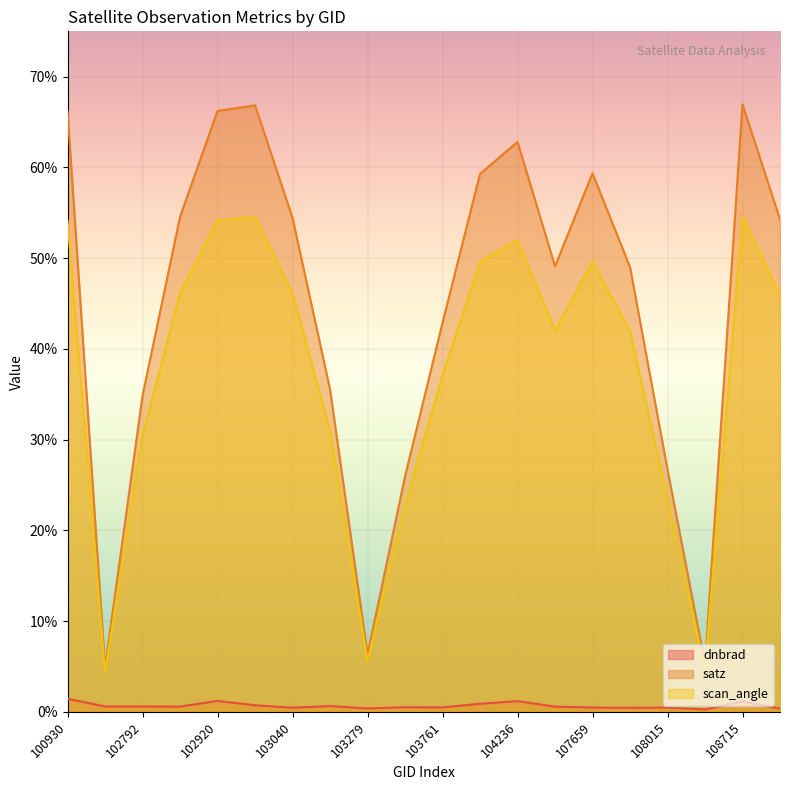

What is the lowest value of the dnbrad series?

0.3